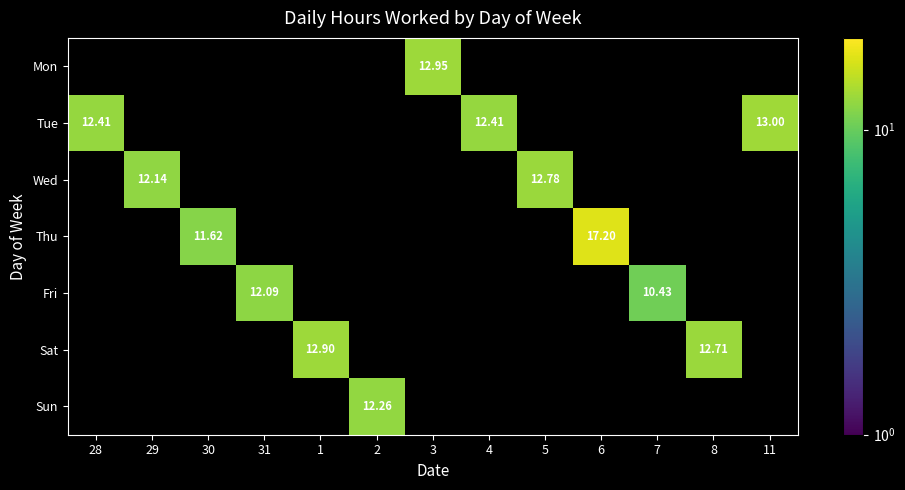

At 4, list the series in order from largest to smallest.

Tue, Mon, Wed, Thu, Fri, Sat, Sun